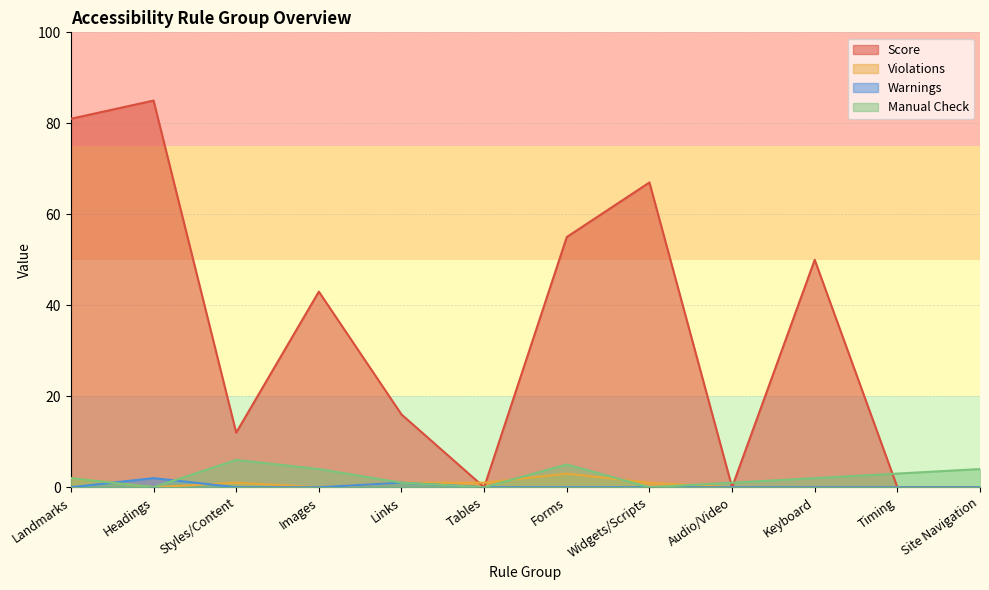

What is the label of the 1st point from the right?

Site Navigation